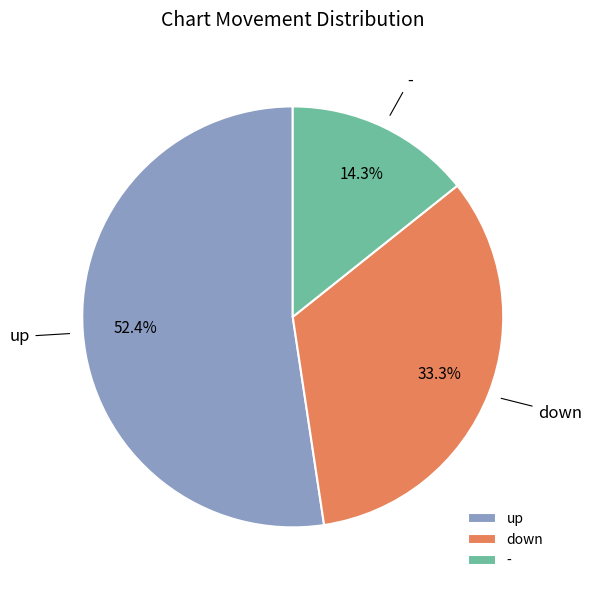

To the nearest percent, what is the difference between the - and up slice percentages?

38%